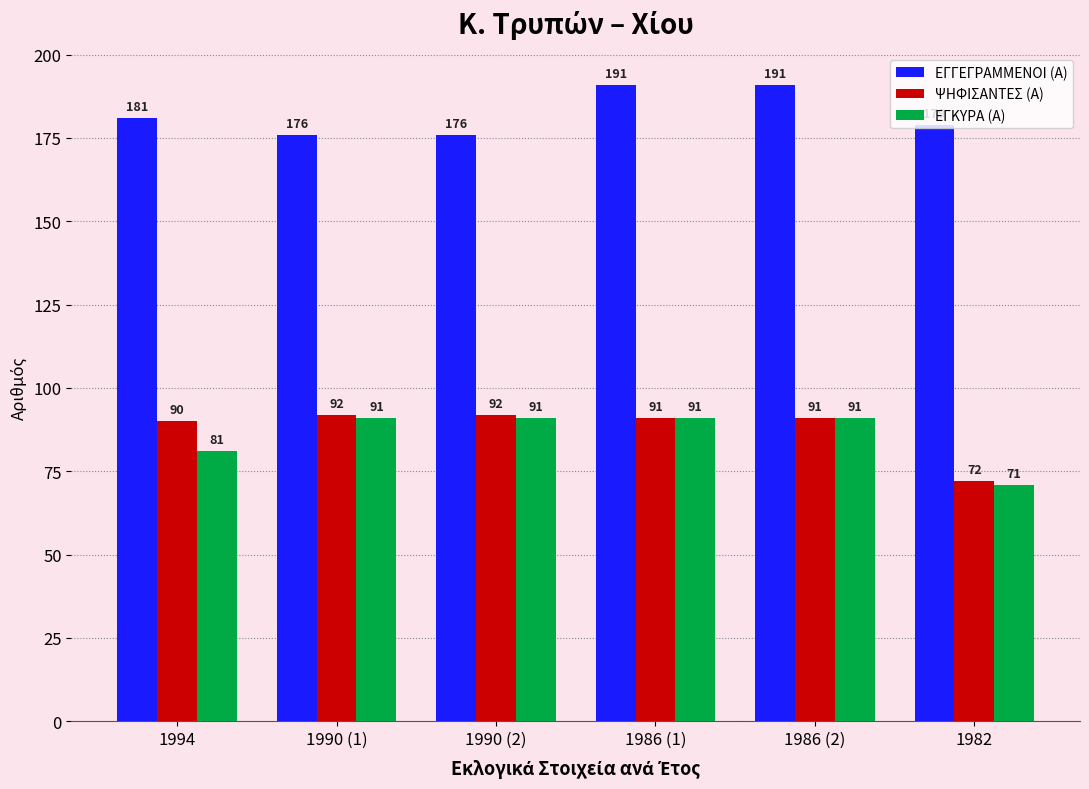

At which label is ΕΓΚΥΡΑ (Α) closest to 81?

1994